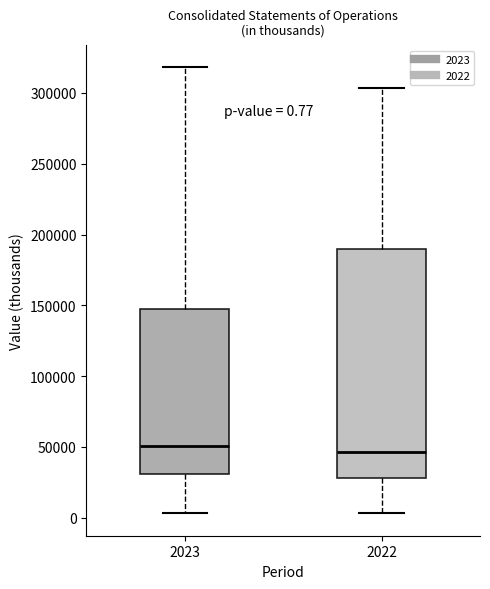

Which box is the tallest, from its lower edge to its upper edge?

2022